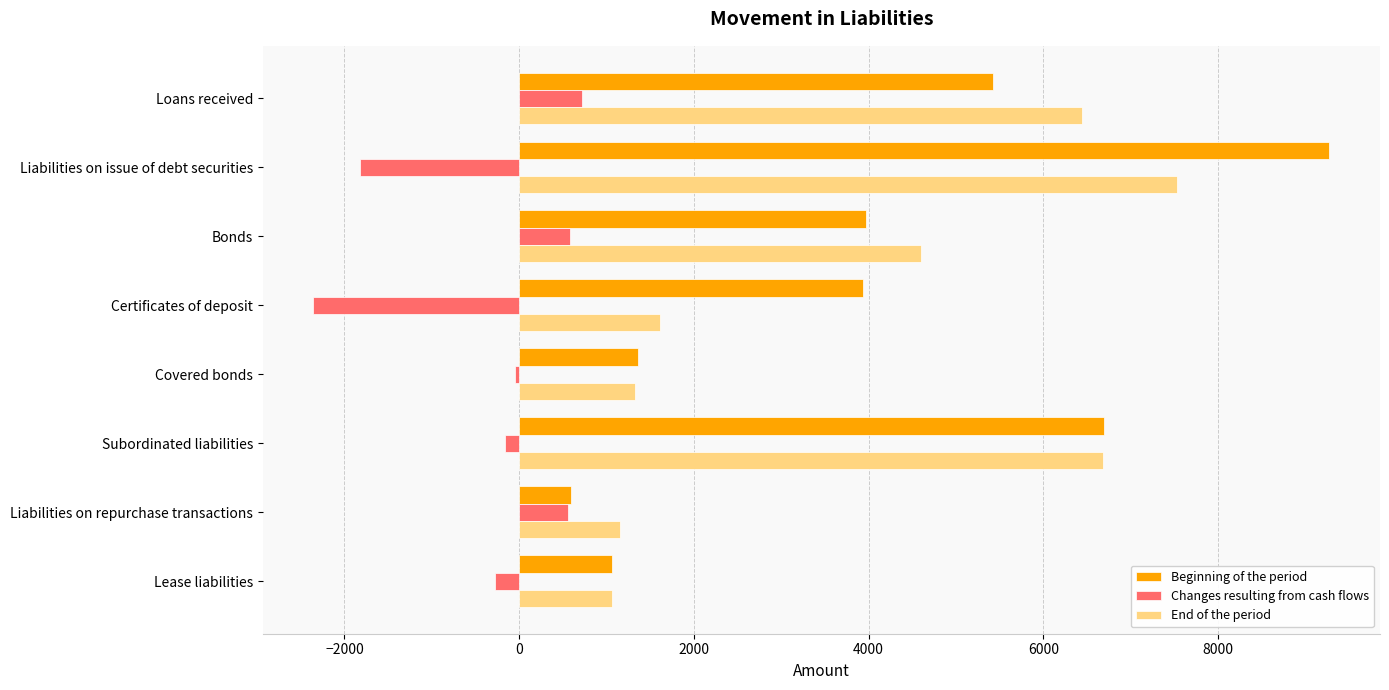

At which category is the sum across all series the highest?

Liabilities on issue of debt securities